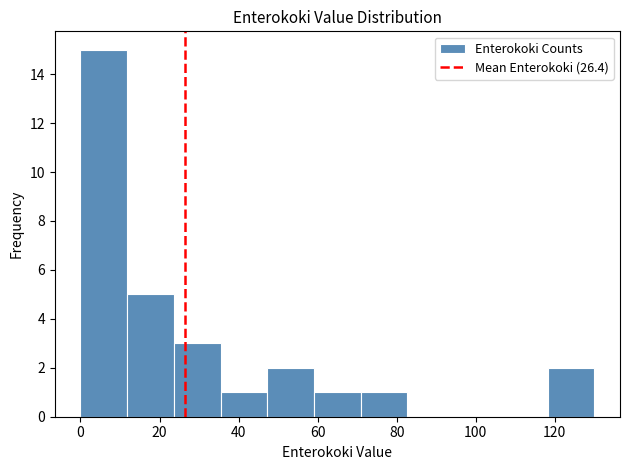

Reading left to right, transcribe this chart: for each bar, give the range it covers on the x-axis and its height. Neither the bar edges nor the heights are printed on the chart, so give them approximately, as read against the axes.

0 to 12: 15
12 to 24: 5
24 to 36: 3
36 to 48: 1
48 to 60: 2
60 to 70: 1
70 to 82: 1
82 to 94: 0
94 to 106: 0
106 to 118: 0
118 to 130: 2